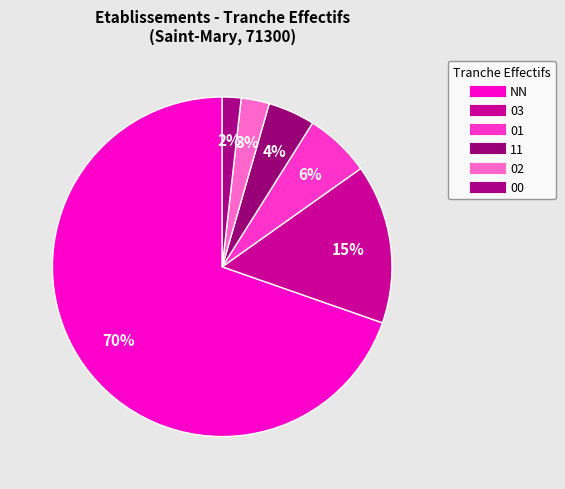

Rank the categories by value from highest to lowest.

NN, 03, 01, 11, 02, 00